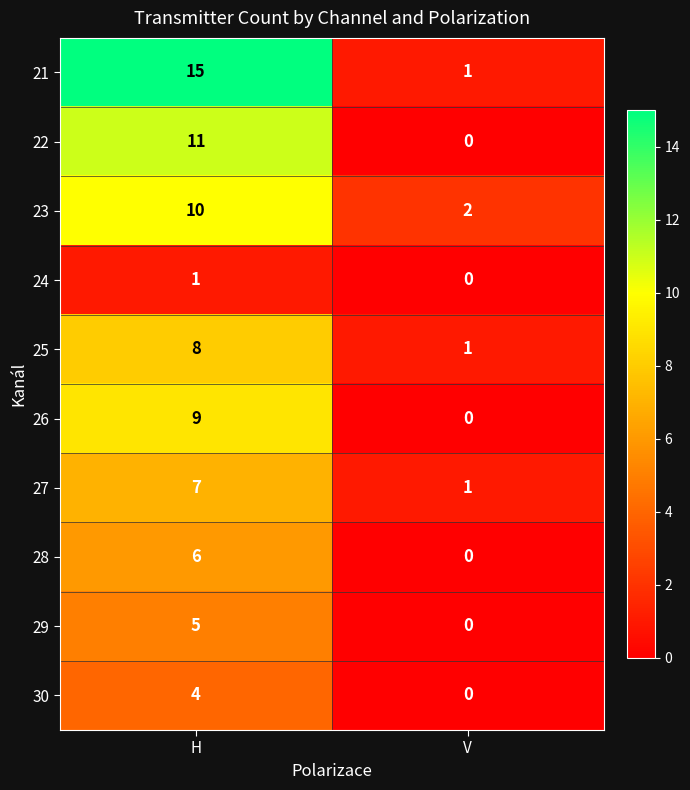

The value of 25 at H is 8. True or false?

True